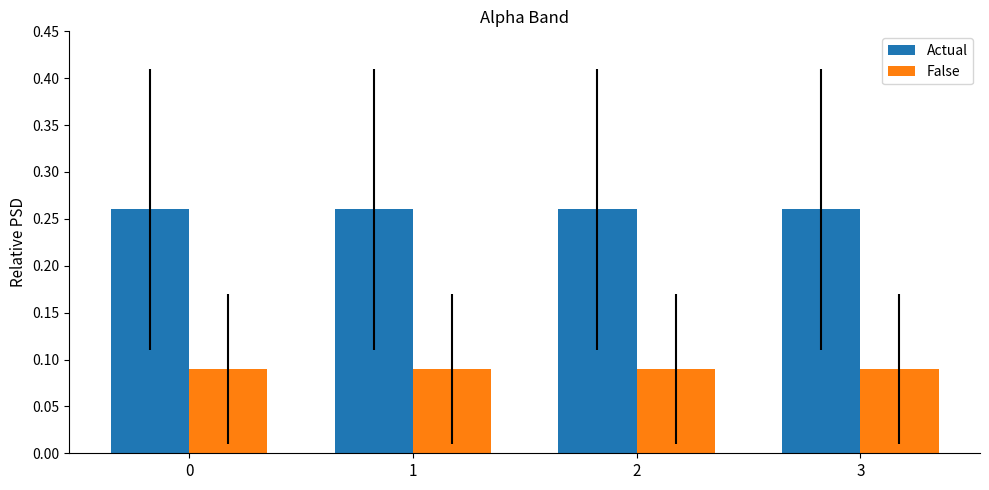

The Actual series shows 0.1 at 1. True or false?

False